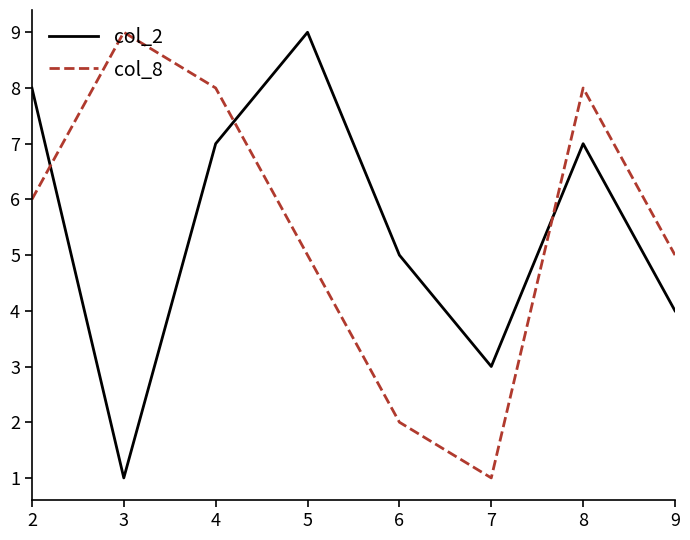

What is the total value across all series at 8?

15